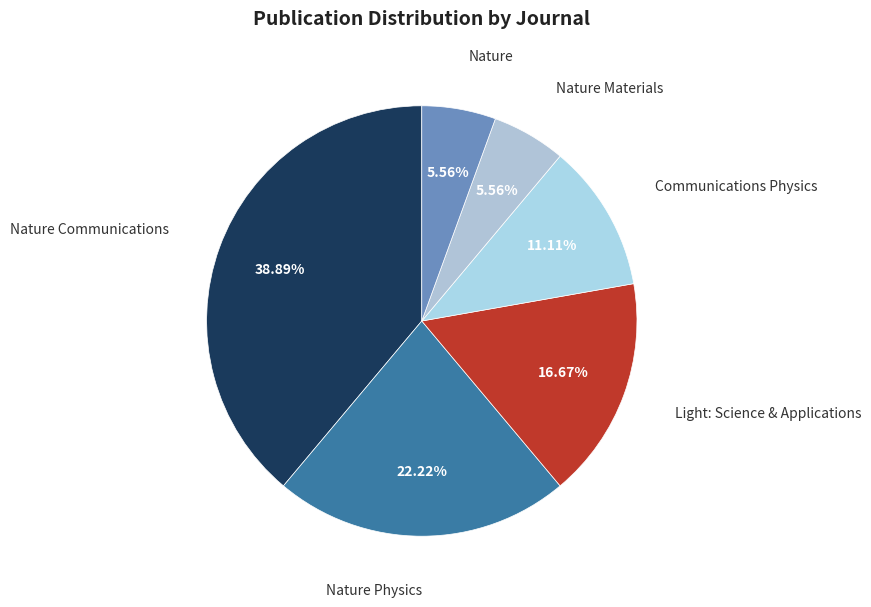

Count the number of slices in the pie.

6